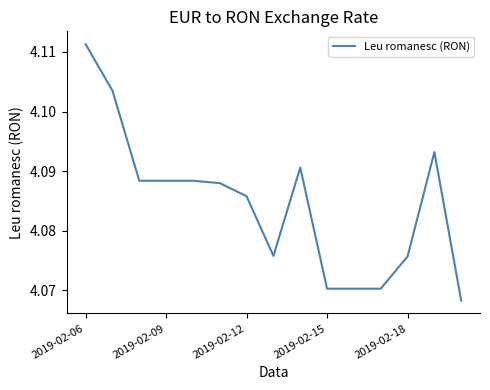

True or false: there are more than 2 points higher than both neighbors.

False